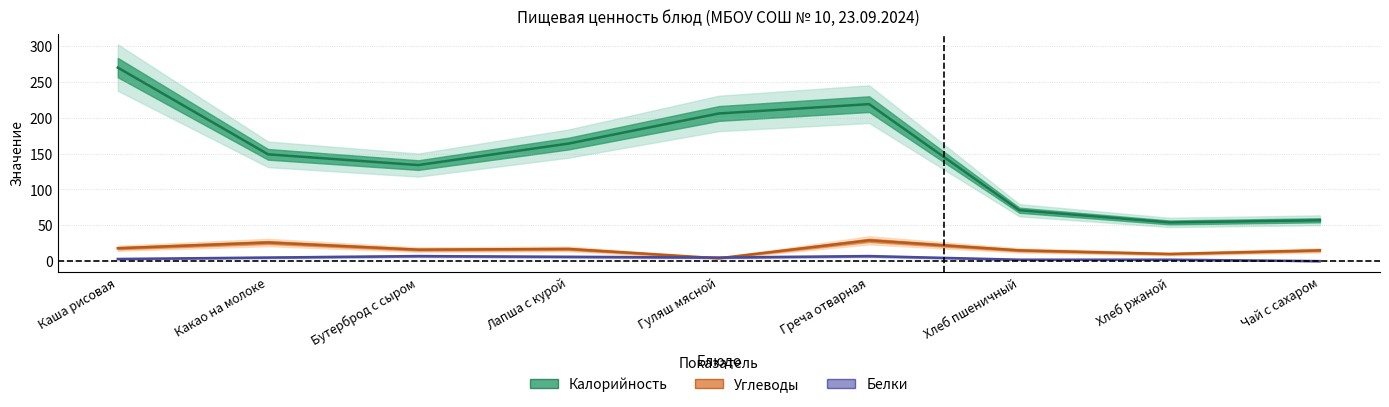

At Хлеб пшеничный, list the series in order from smallest to largest.

Белки, Углеводы, Калорийность